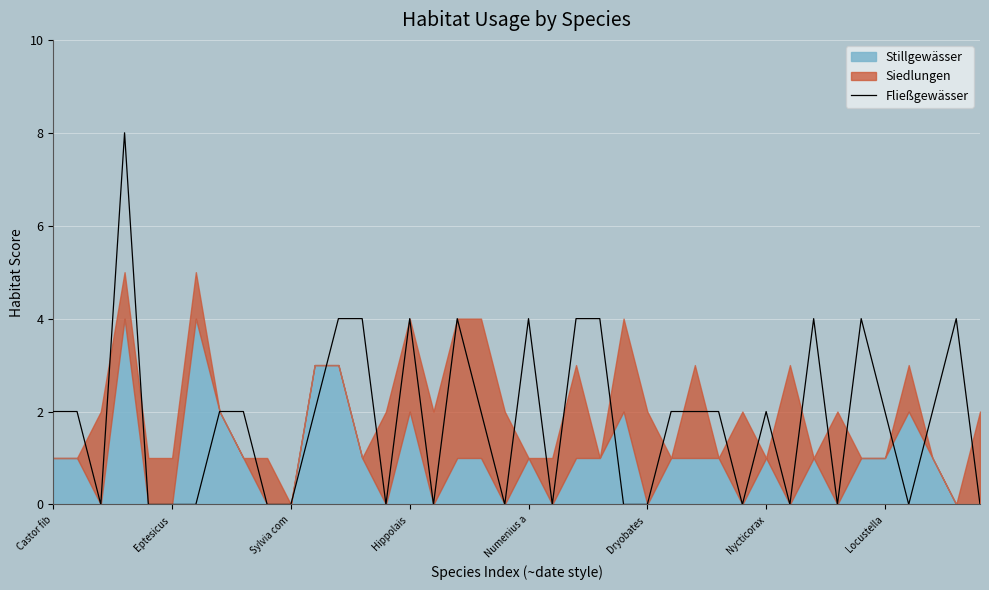

The value of Fließgewässer at Castor fib is 3. True or false?

False